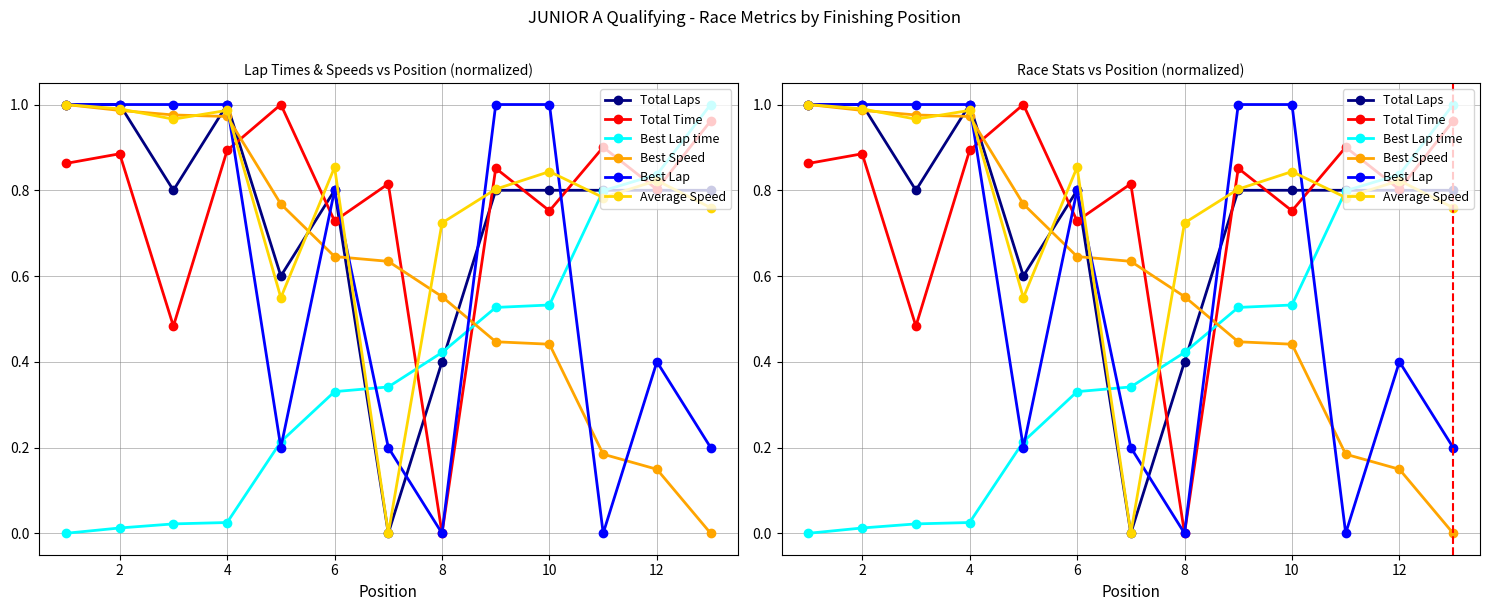

Which series has the largest total across all categories?

Average Speed